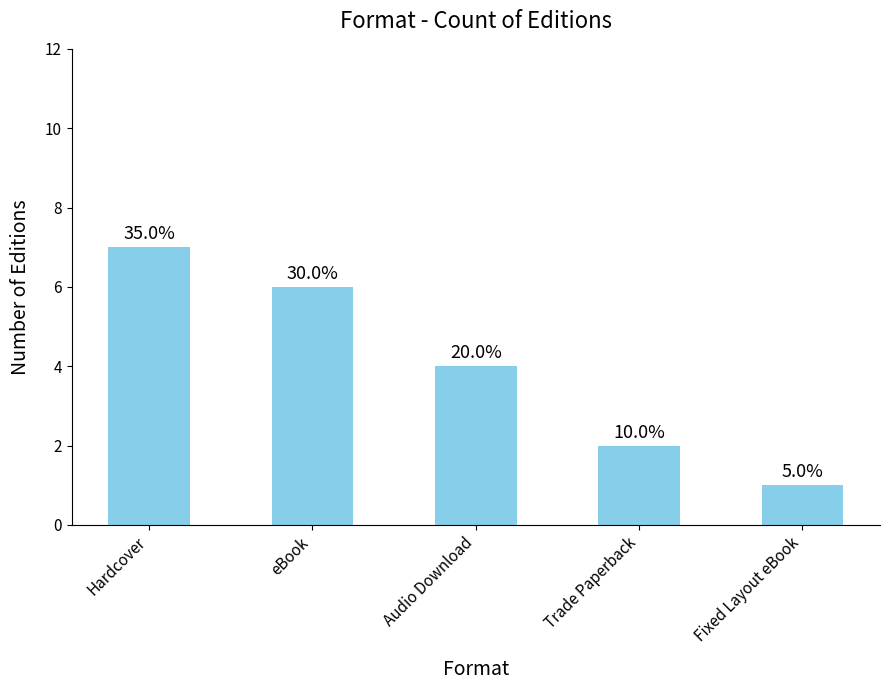

How many values are between 2 and 6?

3